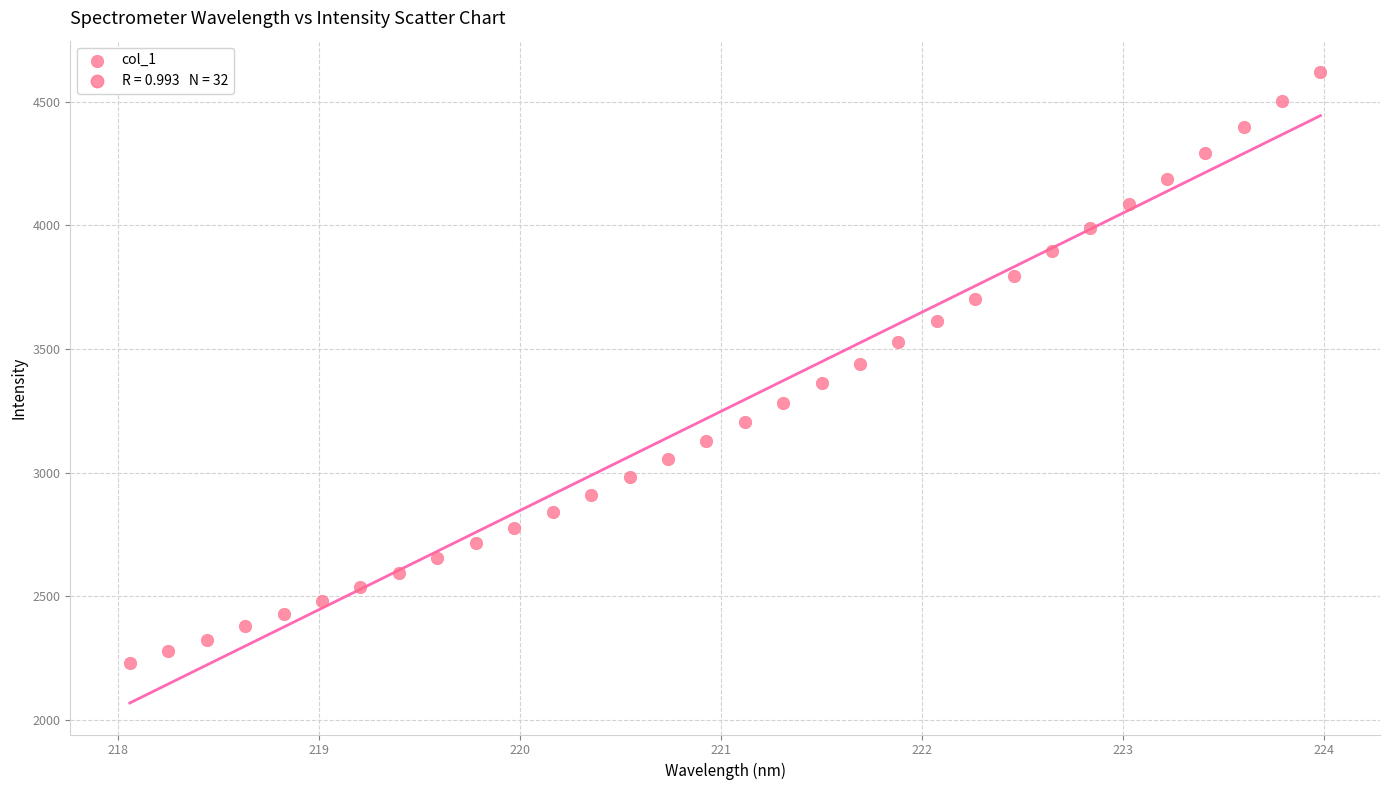

What is the range of Y values (max minus min)?

2389.1